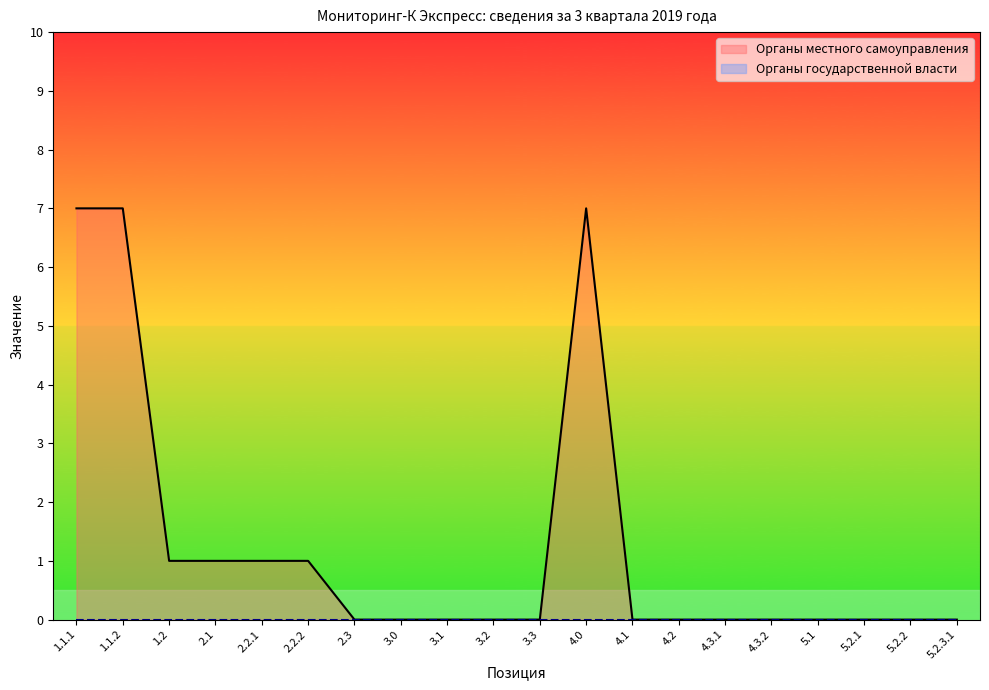

True or false: there are more than 2 points higher than both neighbors.

False